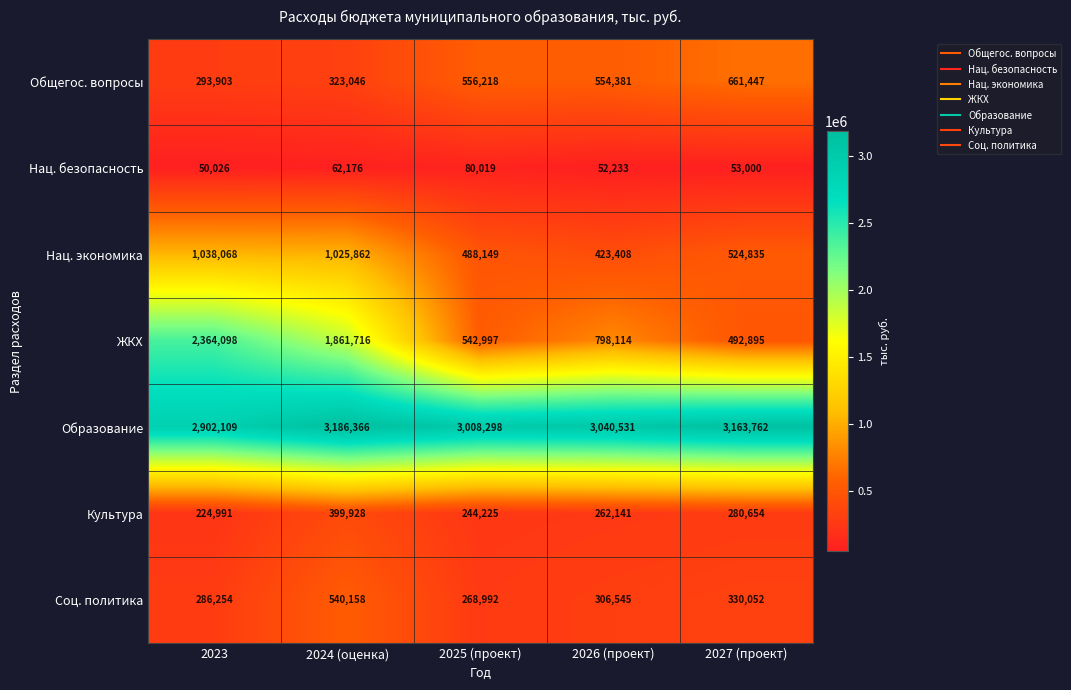

At which category is the sum across all series the highest?

2024 (оценка)